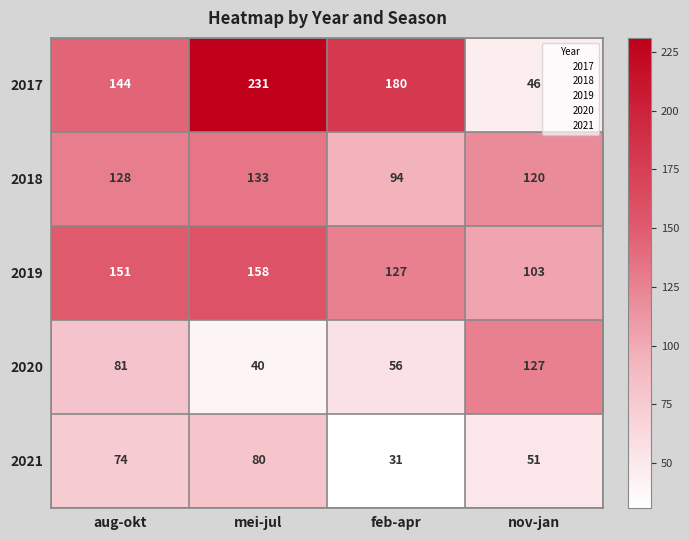

At nov-jan, list the series in order from largest to smallest.

2020, 2018, 2019, 2021, 2017